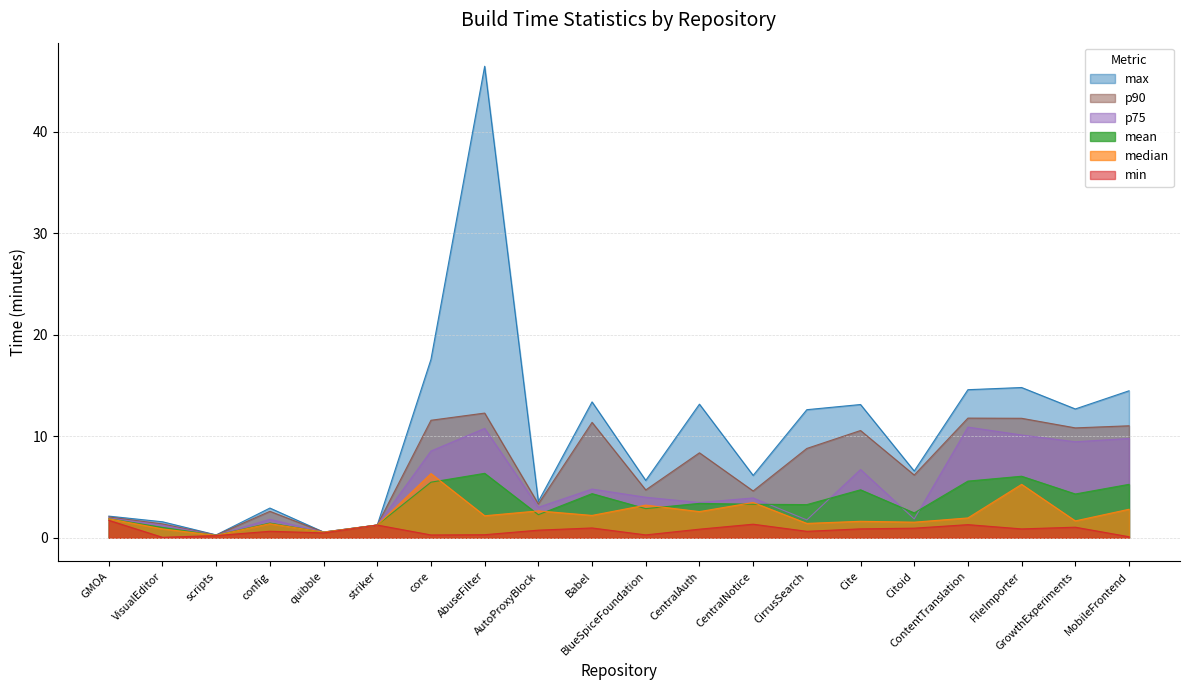

Reading left to right, what are all the values shown in this chart?

min: 1.7	0.0	0.2	0.6	0.5	1.3	0.3	0.3	0.8	1.0	0.3	0.8	1.3	0.6	0.9	0.9	1.3	0.9	1.0	0.1
max: 2.1	1.6	0.3	2.9	0.6	1.3	17.6	46.4	3.6	13.4	5.7	13.2	6.1	12.6	13.1	6.6	14.6	14.8	12.7	14.5
mean: 1.9	1.0	0.2	1.5	0.5	1.3	5.5	6.3	2.3	4.3	2.9	3.4	3.3	3.3	4.7	2.4	5.6	6.1	4.3	5.3
median: 1.9	0.9	0.2	1.4	0.6	1.3	6.3	2.2	2.6	2.2	3.2	2.6	3.5	1.4	1.6	1.5	2.0	5.3	1.7	2.8
p75: 1.9	1.2	0.3	1.8	0.6	1.3	8.5	10.8	3.0	4.8	4.0	3.5	3.9	1.8	6.7	1.9	10.9	10.1	9.5	9.8
p90: 2.1	1.4	0.3	2.6	0.6	1.3	11.6	12.3	3.3	11.4	4.7	8.4	4.6	8.8	10.6	6.2	11.8	11.8	10.8	11.0